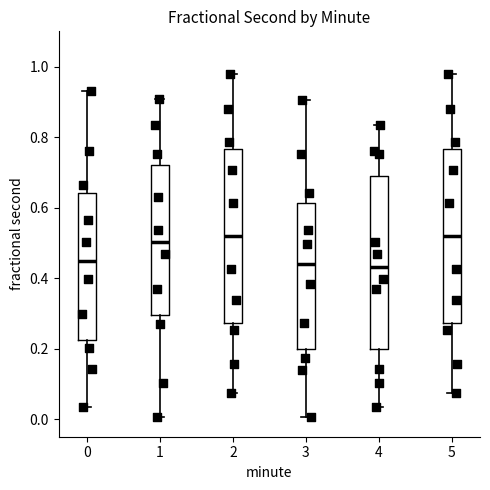

Reading left to right, read every box against the y-axis: the position of its median line, the range the box covers, and the ends of its whiskers. The values are not printed on the chart, so give them approximately, as read against the axis.

0: median 0.44, box 0.22 to 0.64, whiskers 0.04 to 0.94
1: median 0.50, box 0.30 to 0.72, whiskers 0.00 to 0.90
2: median 0.52, box 0.28 to 0.76, whiskers 0.08 to 0.98
3: median 0.44, box 0.20 to 0.62, whiskers 0.00 to 0.90
4: median 0.44, box 0.20 to 0.70, whiskers 0.04 to 0.84
5: median 0.52, box 0.28 to 0.76, whiskers 0.08 to 0.98